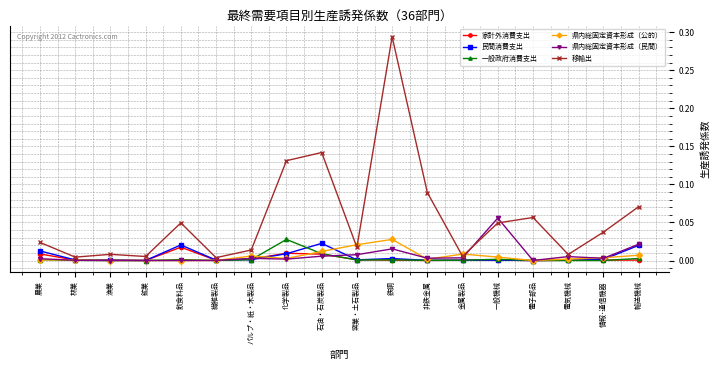

Which series has the largest total across all categories?

移輸出